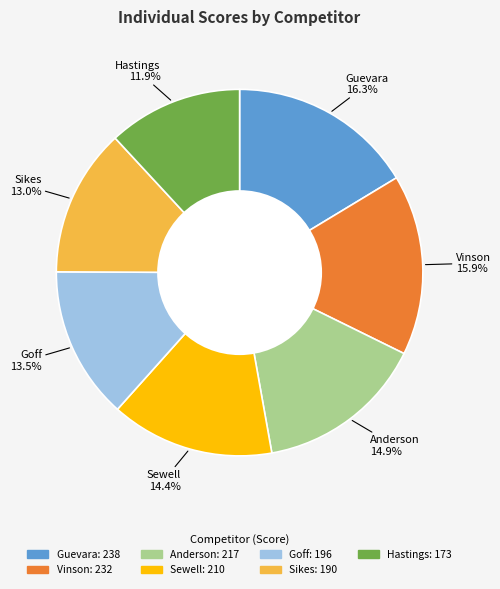

Count the number of slices in the pie.

7